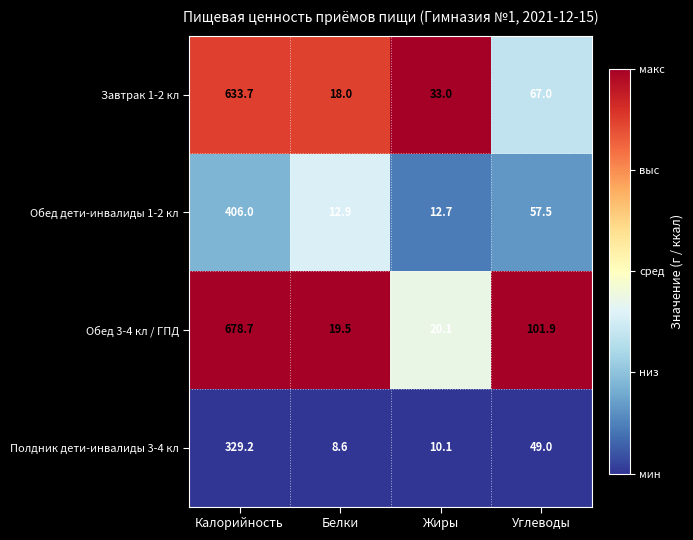

Is it true that Завтрак 1-2 кл equals 33.0 at Жиры?

True